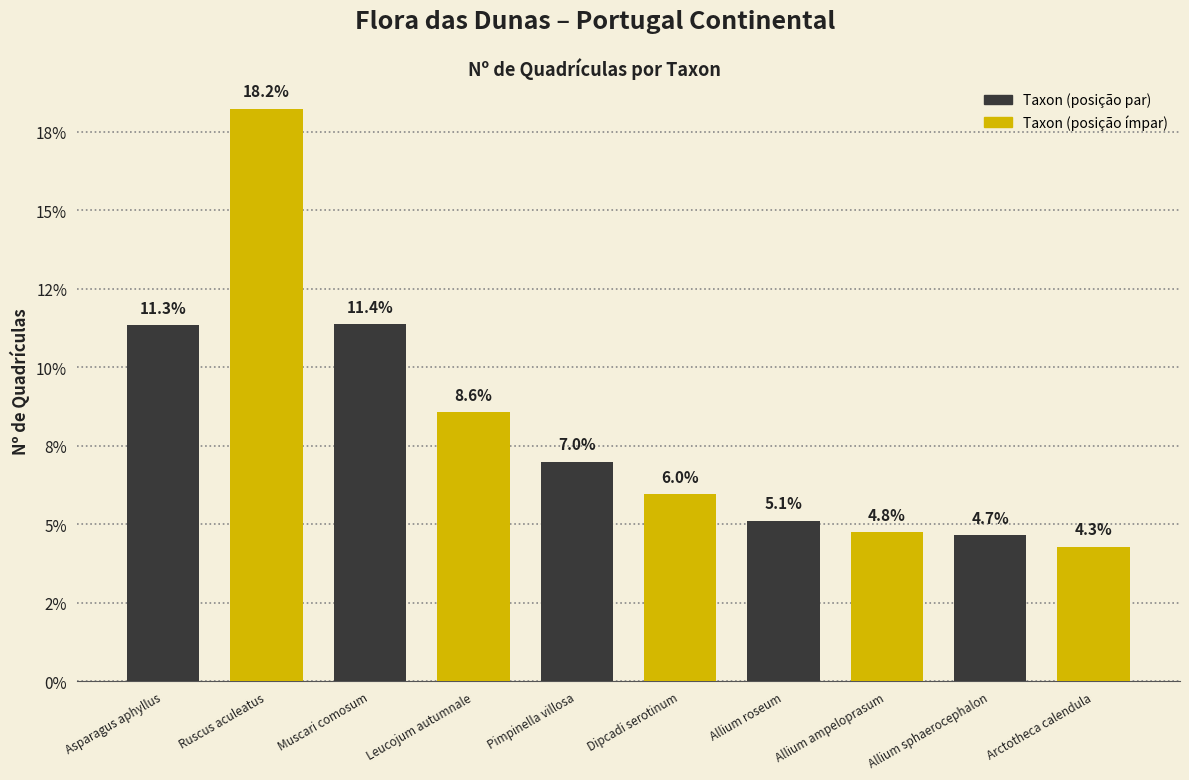

Is it true that the value at Pimpinella villosa is 7.0?

True